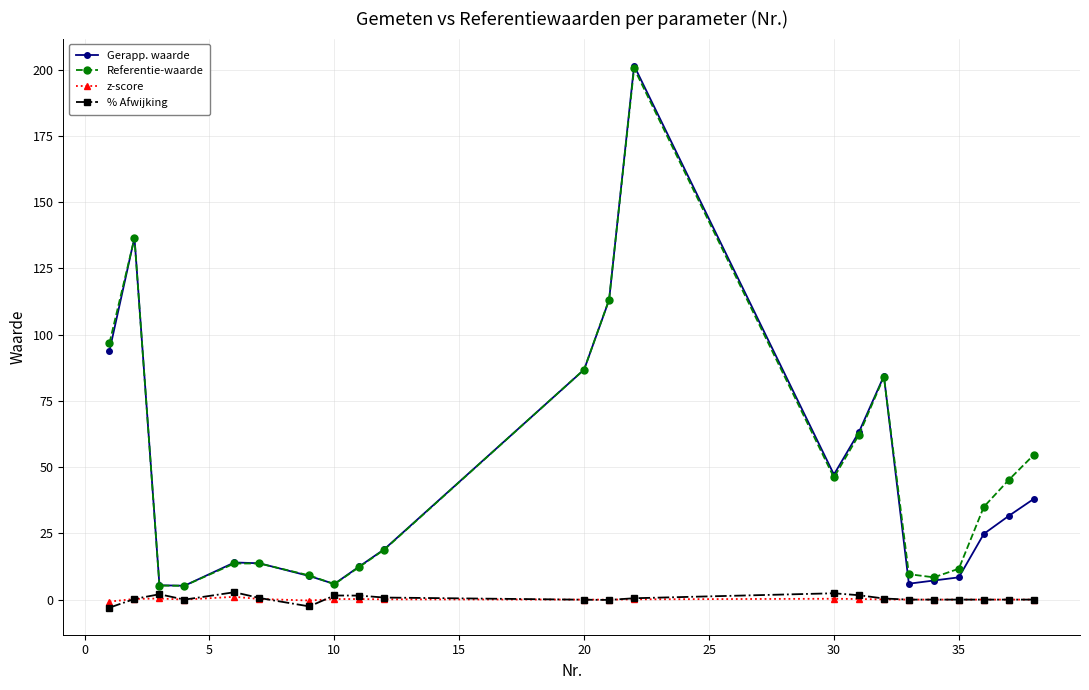

Which series has the widest spread of values?

Gerapp. waarde